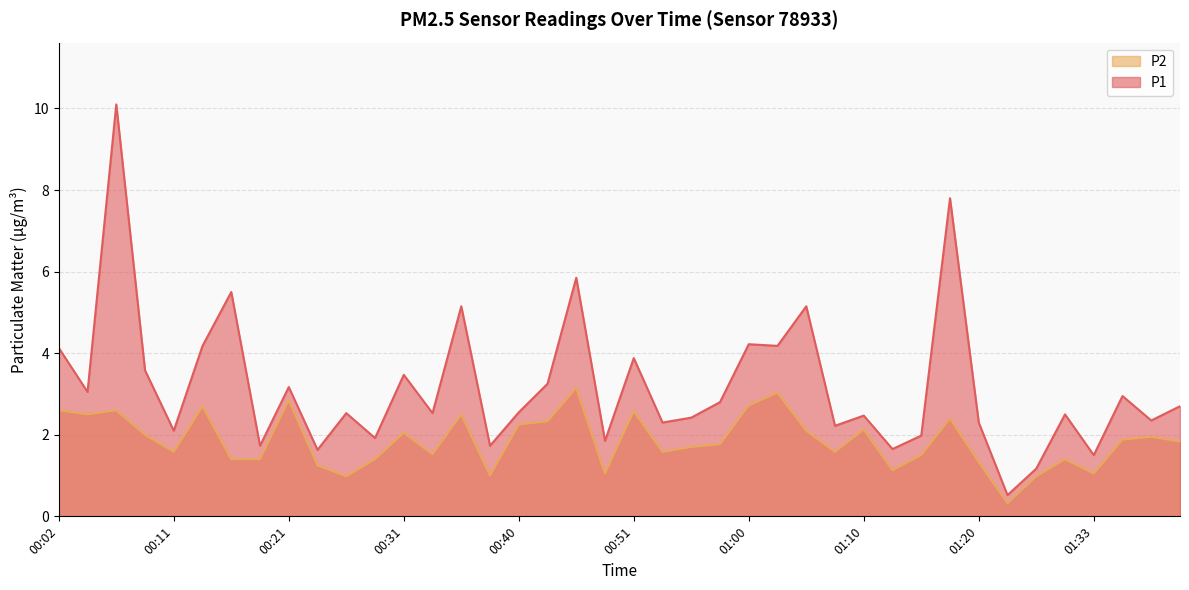

How many interior local peaks does the P2 series have?

12